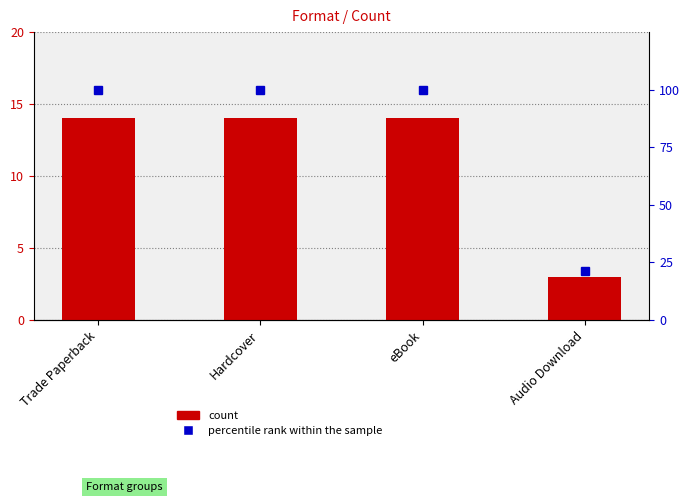

What is the label of the 4th bar from the left?

Audio Download